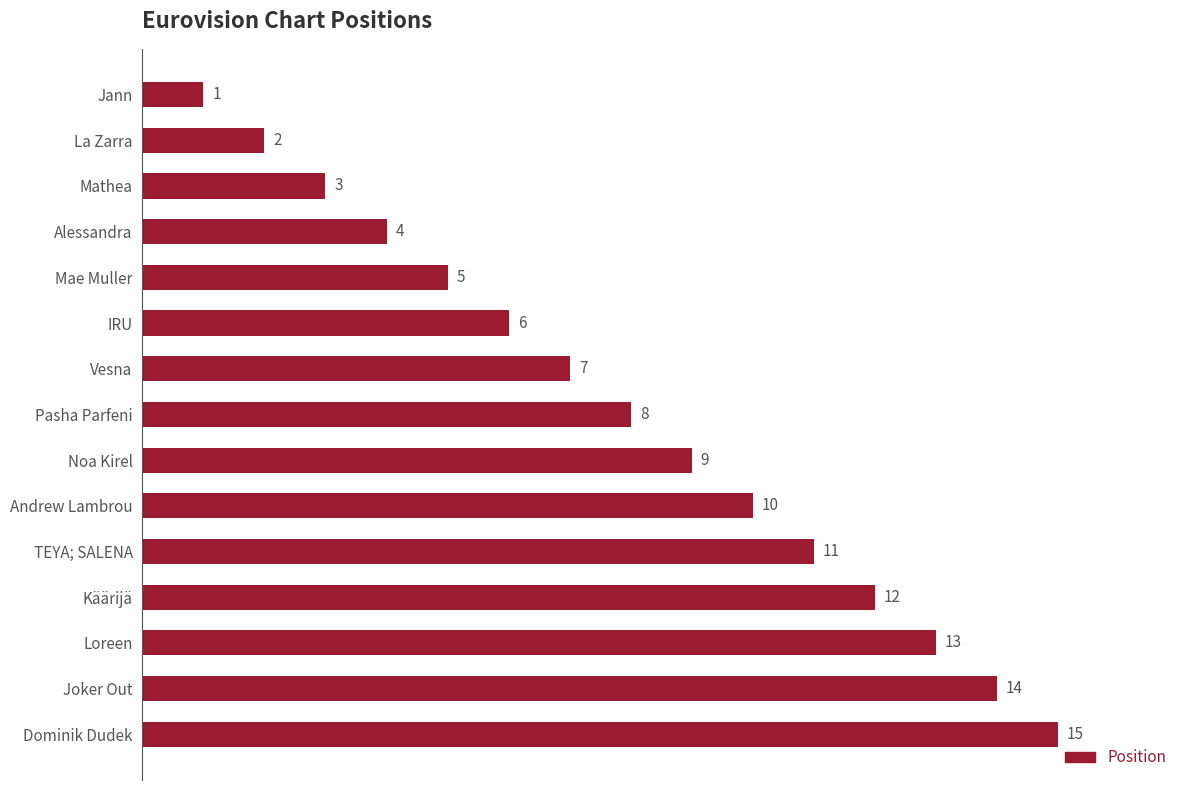

True or false: the data shows 4 at Alessandra.

True